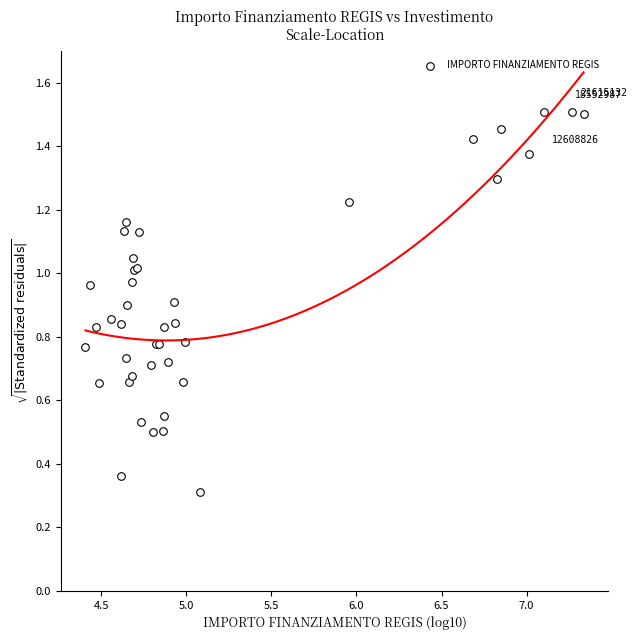

What Y value in the scatter plot is closest to 0?

0.3